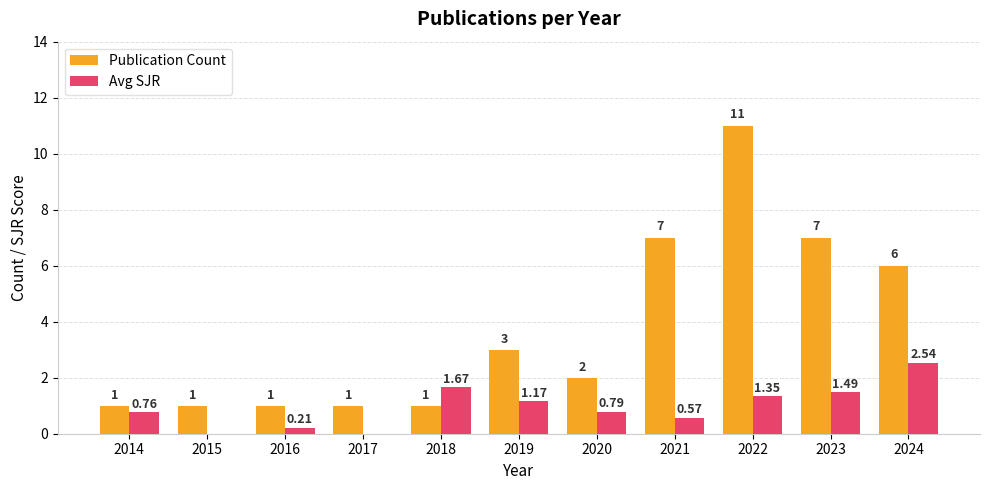

What is the approximate value of Publication Count at 2017?

1.0